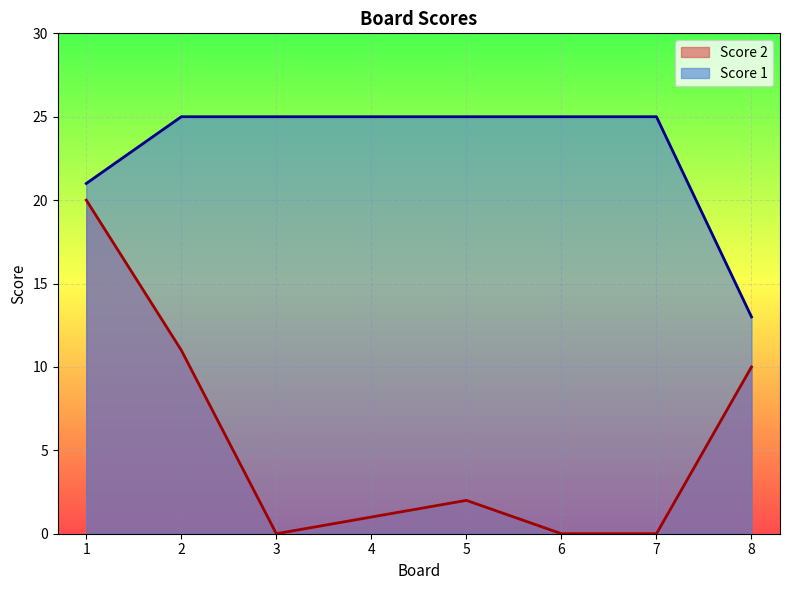

Which series changed the most between 1 and 2?

Score 2